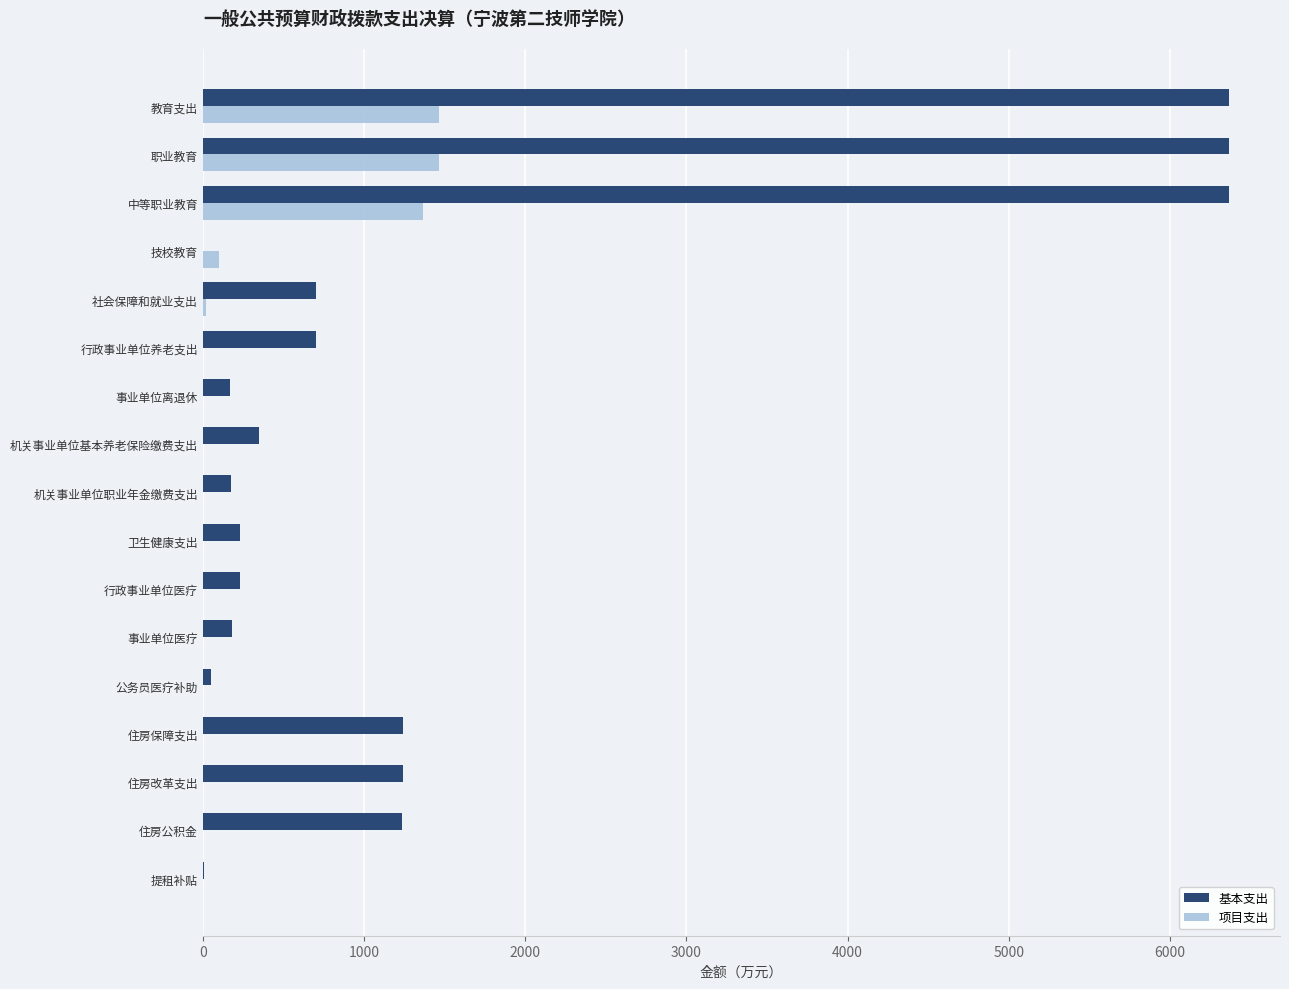

What is the greatest value displayed?

6364.1